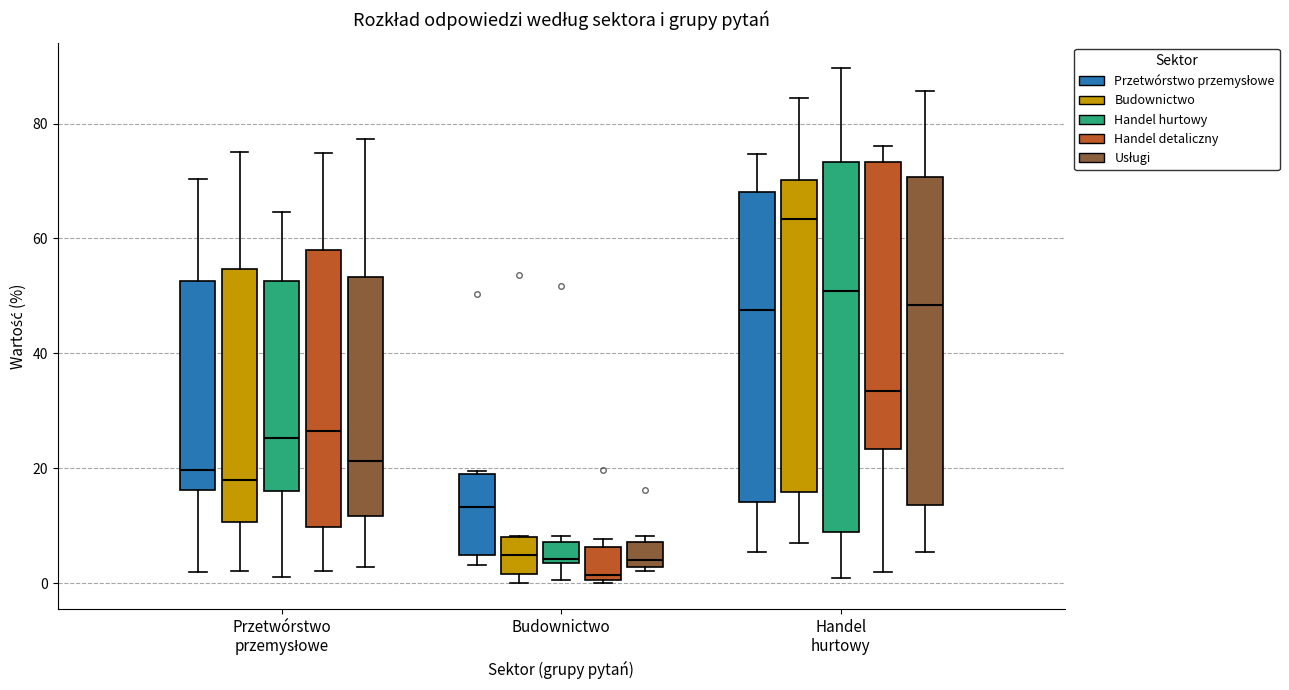

Which box is the tallest, from its lower edge to its upper edge?

Handel hurtowy (Handel hurtowy)